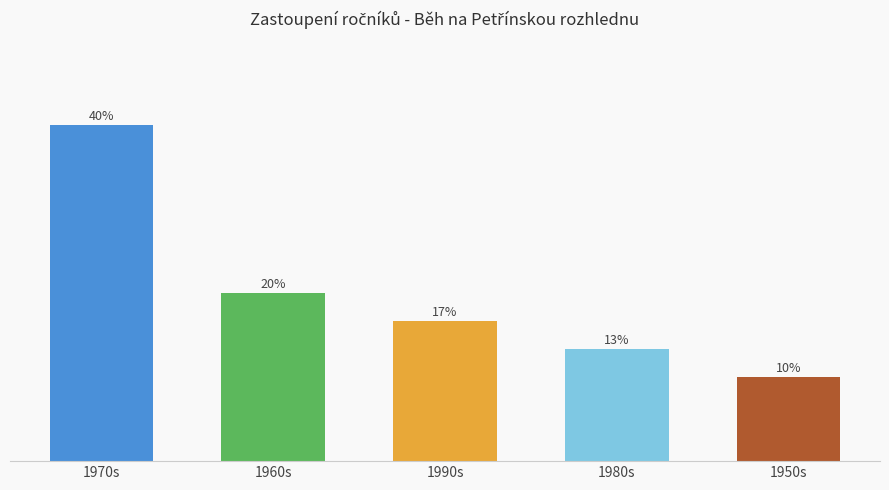

Which category has the highest value across all series?

1970s